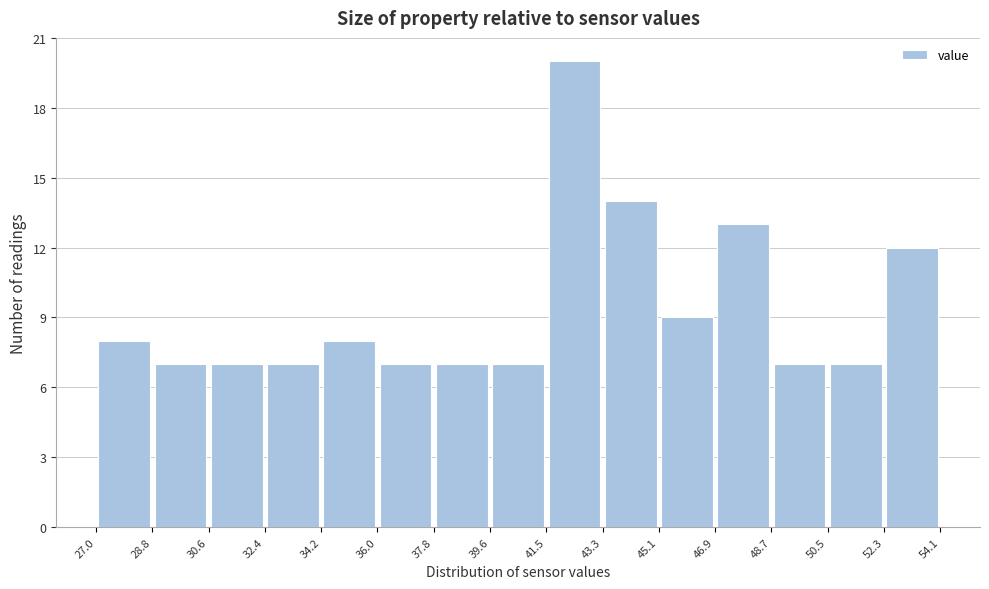

How tall is the bar that spans 27.0 to 28.8 on the x-axis? The values are not printed on the chart, so give them approximately, as read against the axis.

8